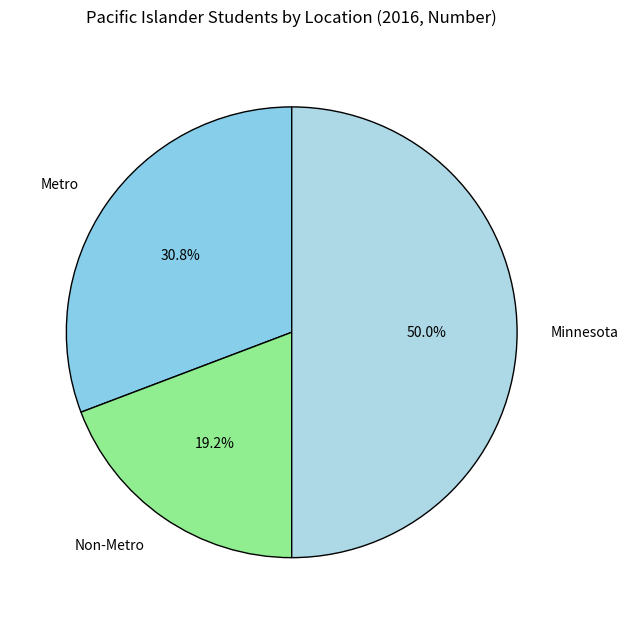

Approximately how many times larger is the value at Minnesota compared to Non-Metro?

2.6